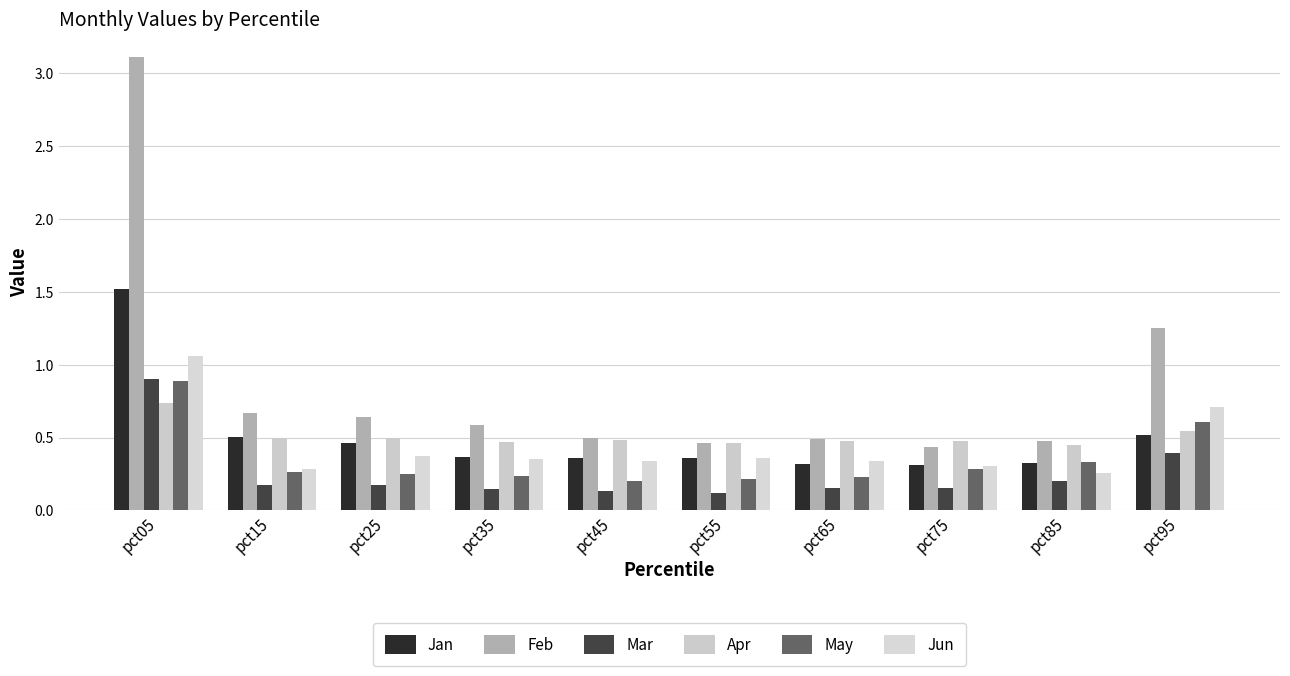

What is the value of the Jan bar at the 6th from the left?

0.4